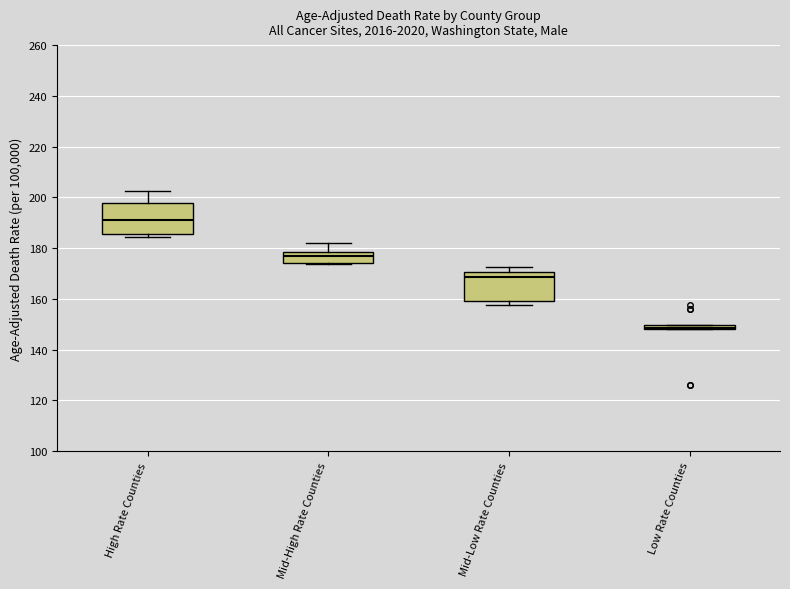

Where is the lower edge of the box for Mid-Low Rate Counties on the y-axis? The values are not printed on the chart, so give them approximately, as read against the axis.

160